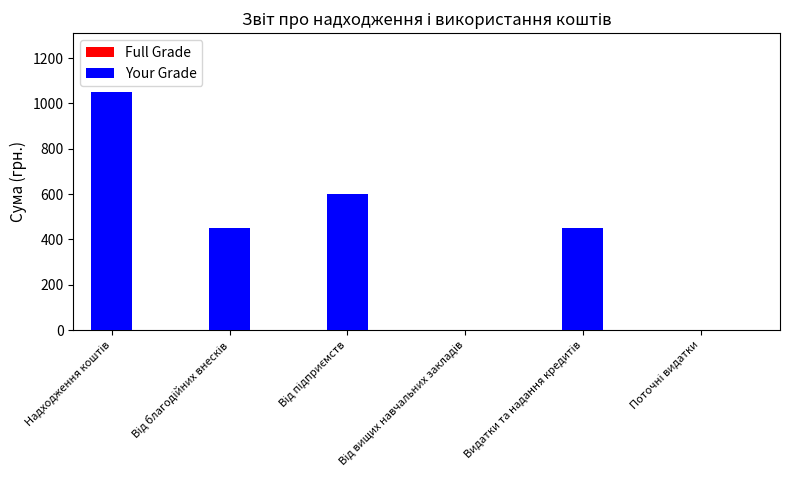

What is the label of the 3rd bar from the left?

Від підприємств